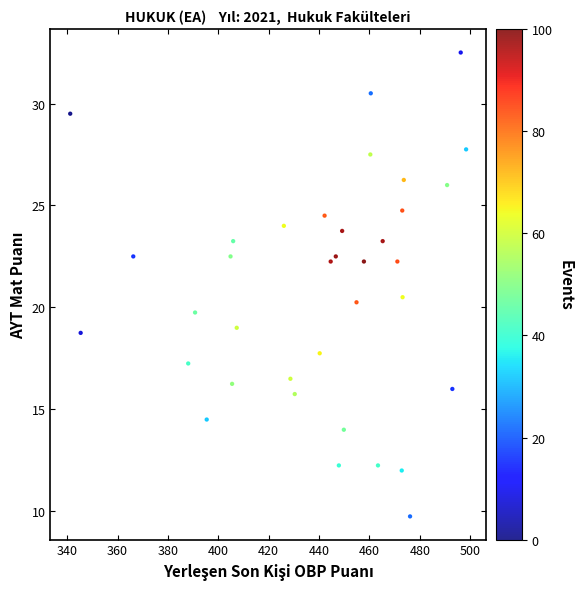

What is the range of X values (max minus min)?

157.2